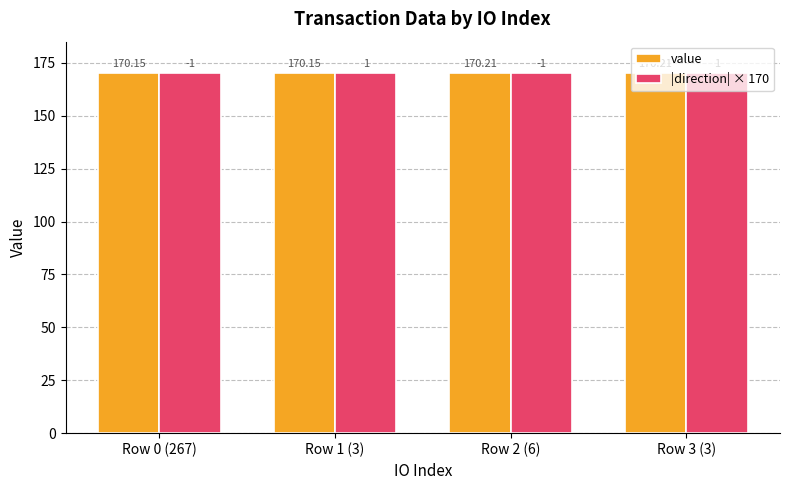

How many distinct data groups are displayed?

2